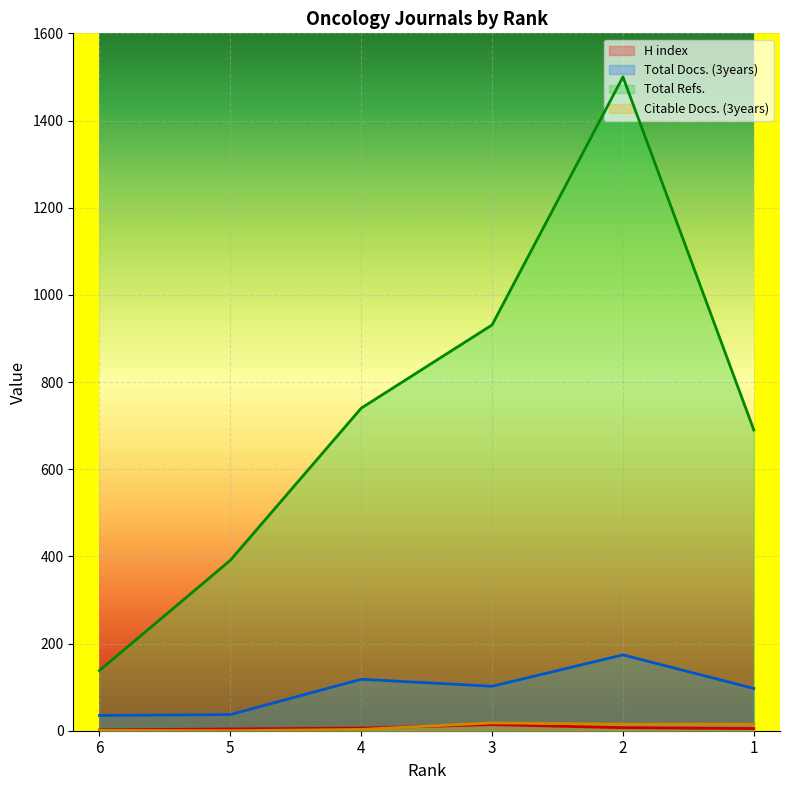

What are all the series names shown in the legend?

H index, Total Docs. (3years), Total Refs., Citable Docs. (3years)